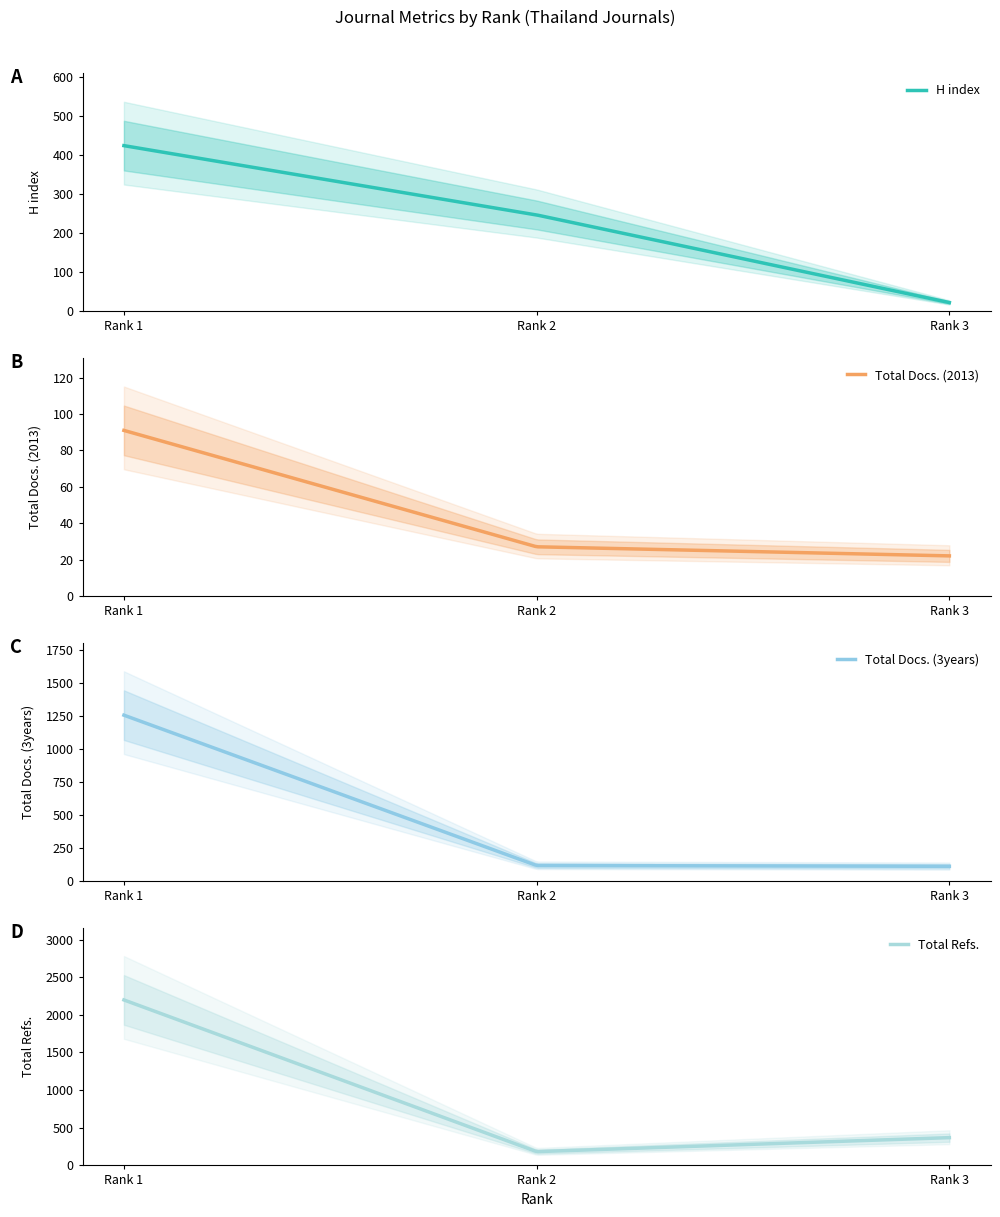

At which label does H index first exceed 247?

Rank 1